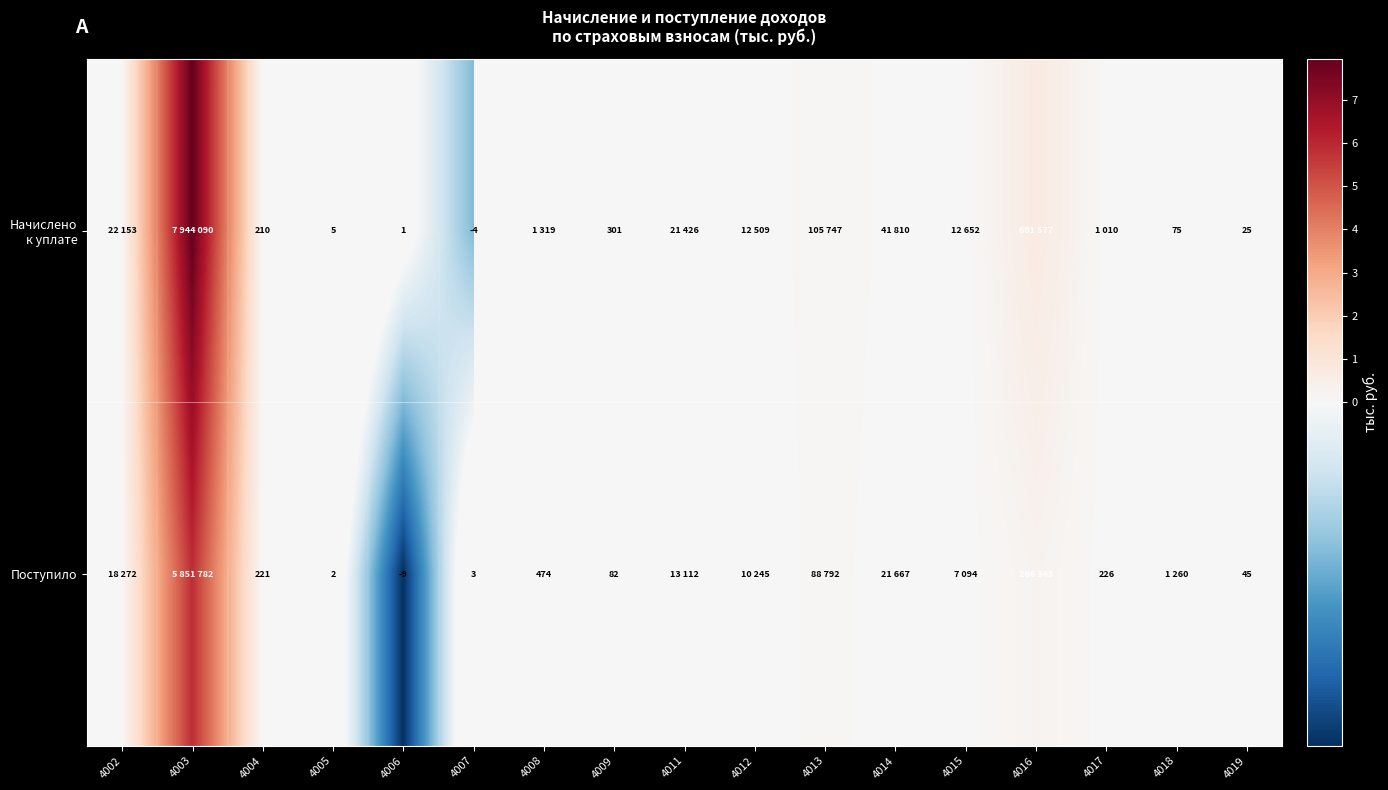

The value of Поступило at 4004 is 221. True or false?

True